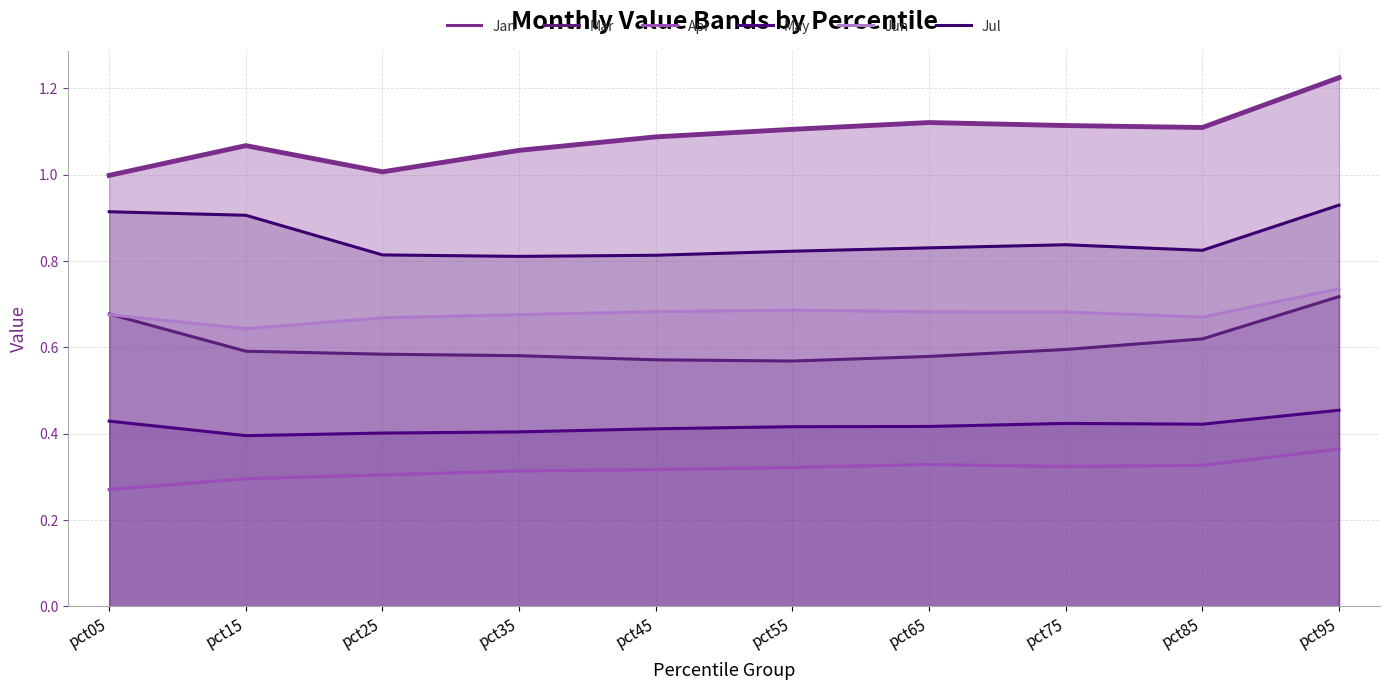

At which category does the chart reach its peak across all series?

pct95